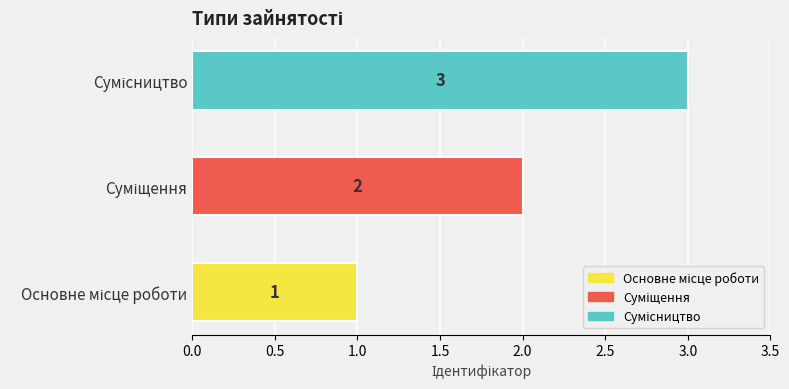

Count the number of data series in this chart.

1